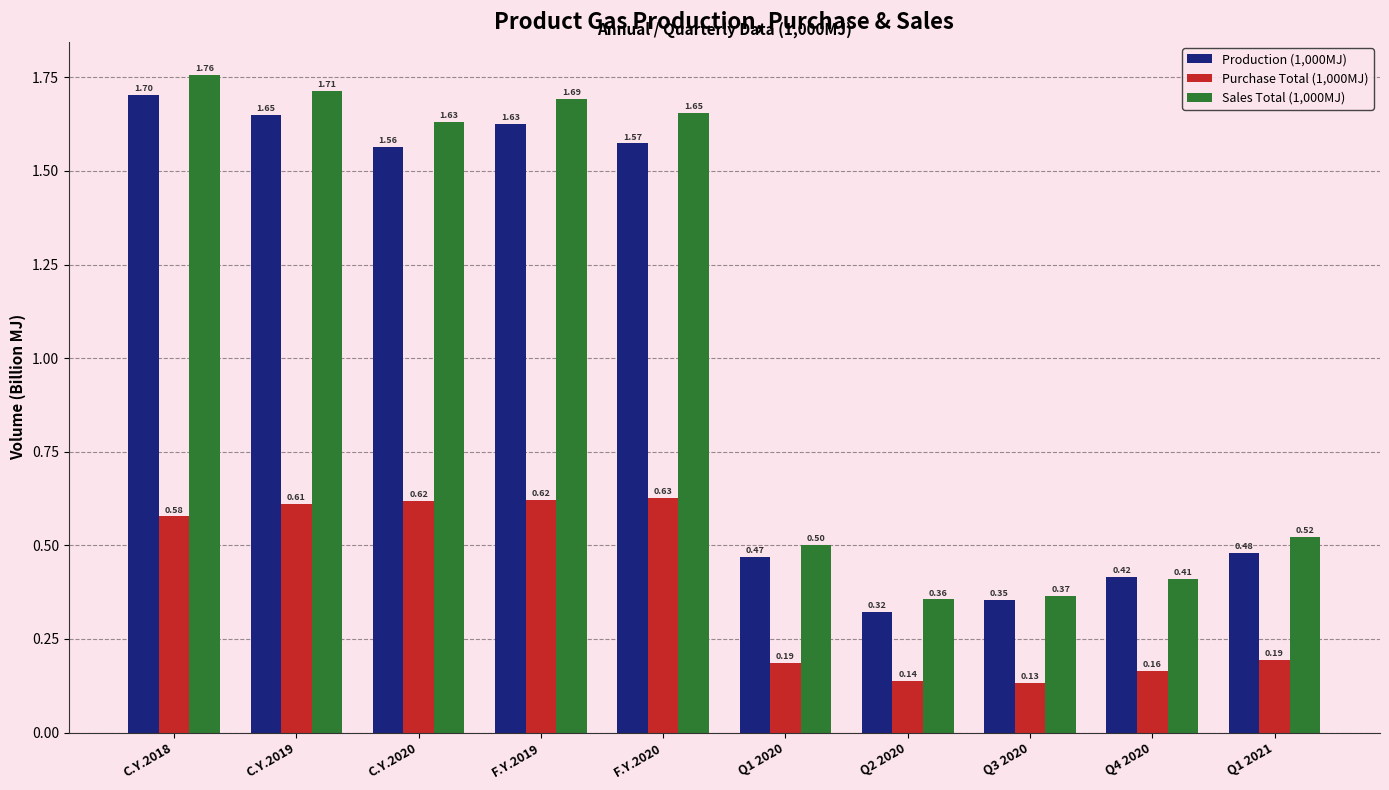

Where is Production (1,000MJ) nearest to the value 1?

Q1 2021